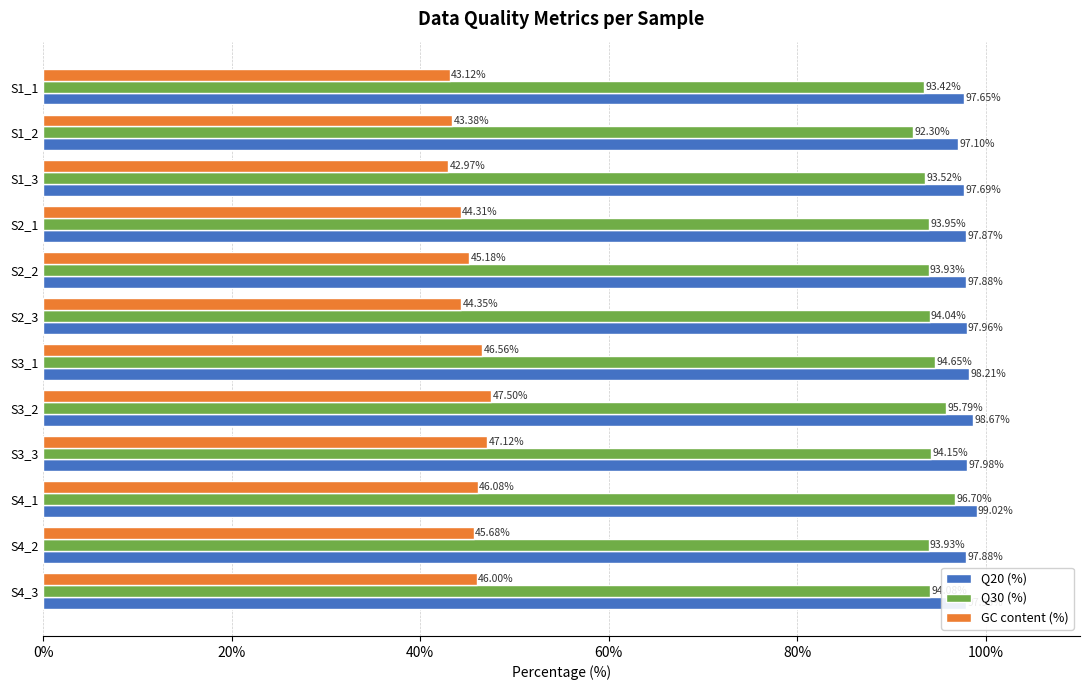

What is the greatest value displayed?

99.0